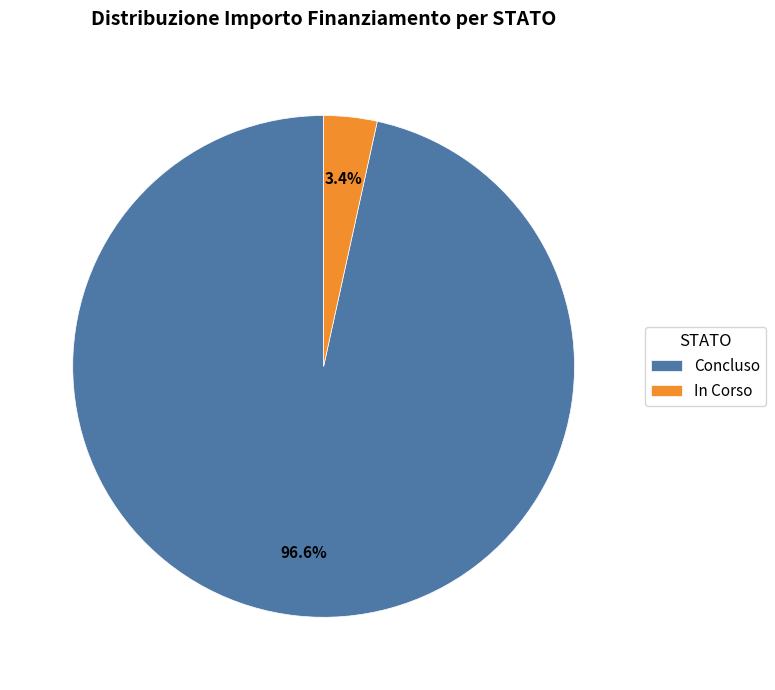

Which category has the smallest portion of the pie?

In Corso